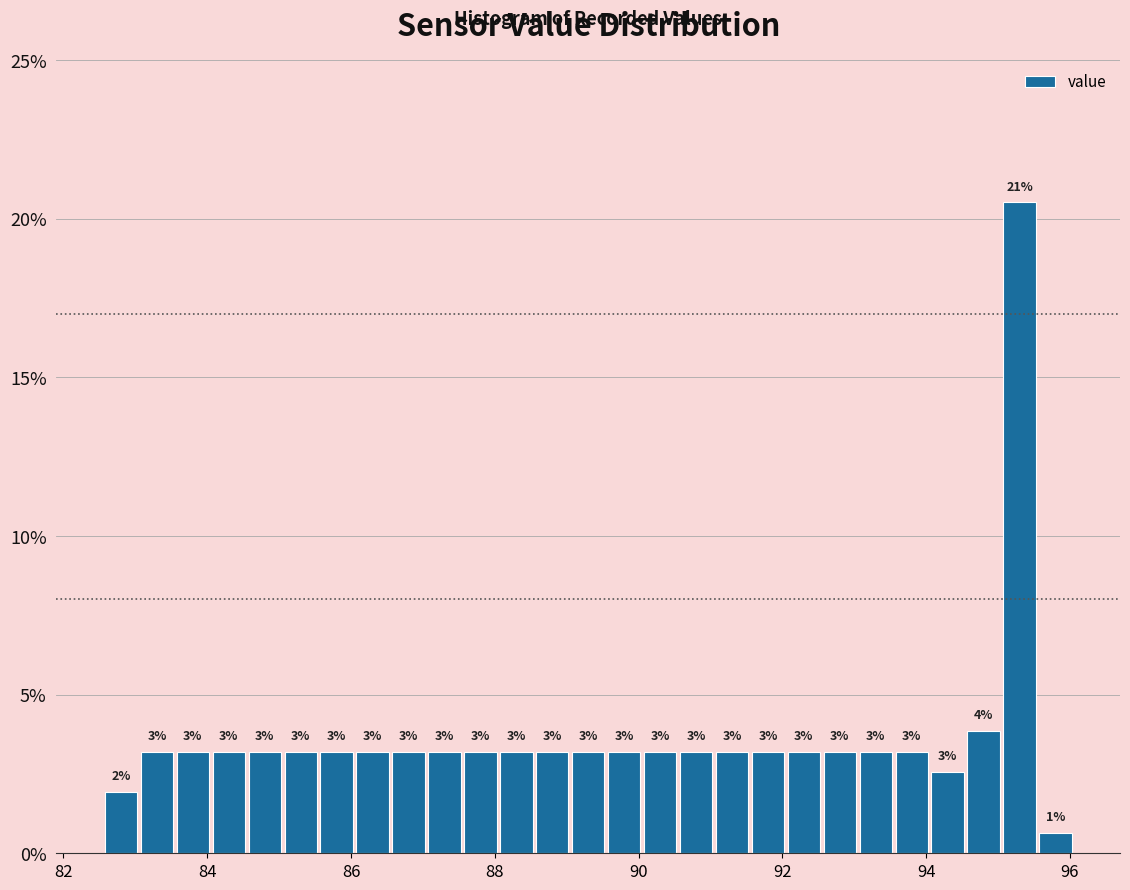

Around what value on the x-axis is the tallest bar? Give the approximate position of its centre, as read against the axis.

95.4